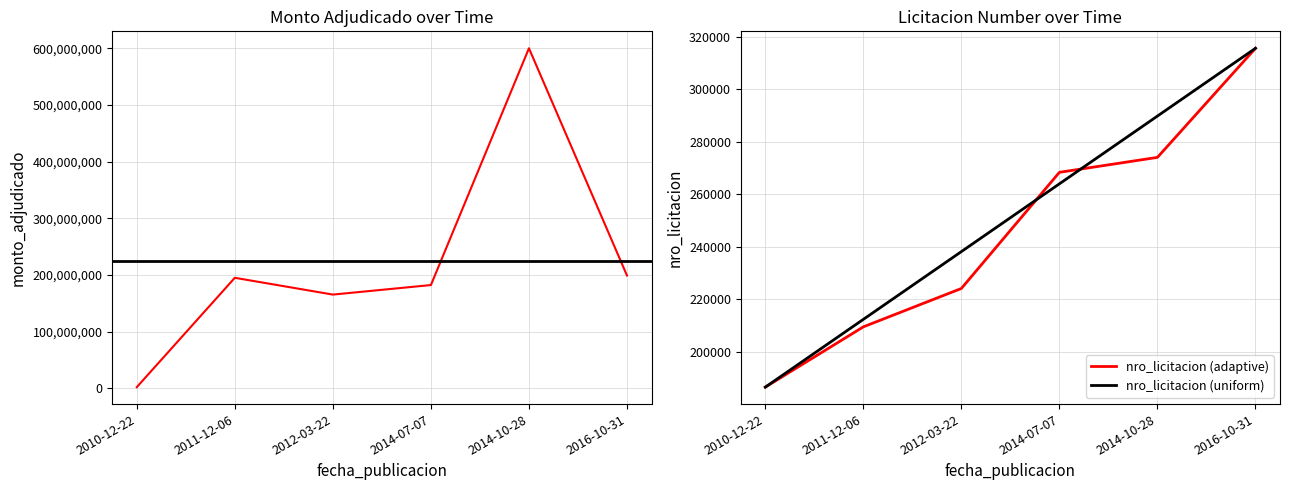

Rank the series by their maximum value, from highest to lowest.

monto_adjudicado, nro_licitacion